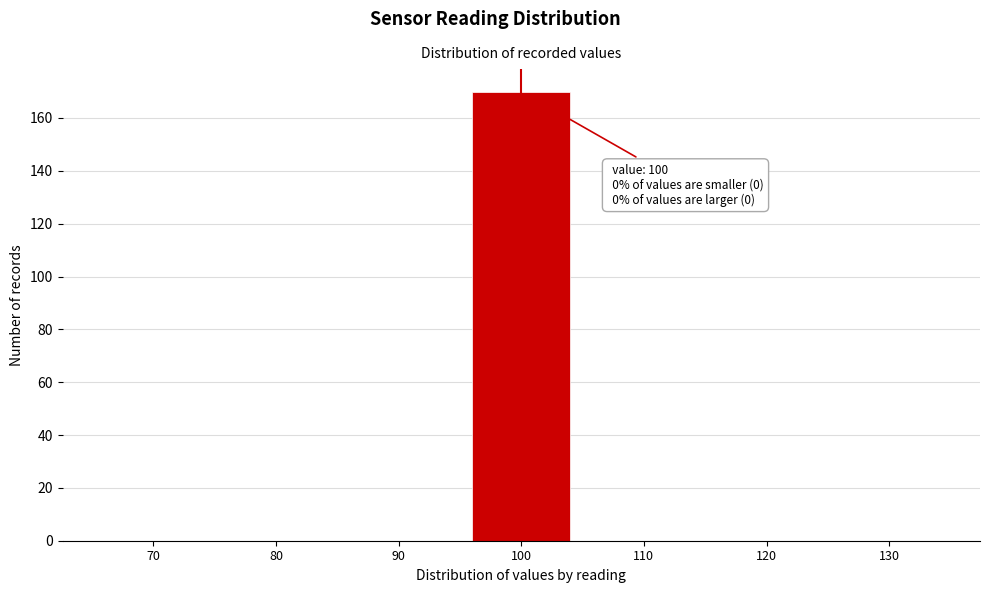

Reading left to right, transcribe all the data shown in this chart.

70=0	80=0	90=0	100=170	110=0	120=0	130=0